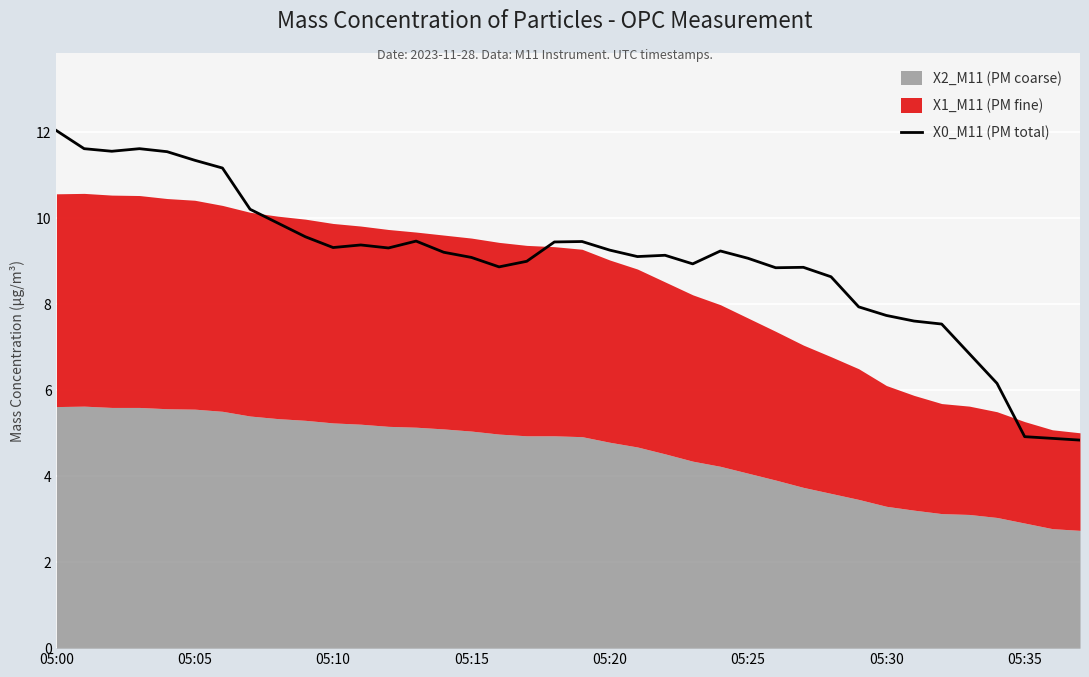

What is the minimum value for X0_M11 (PM total)?

4.8